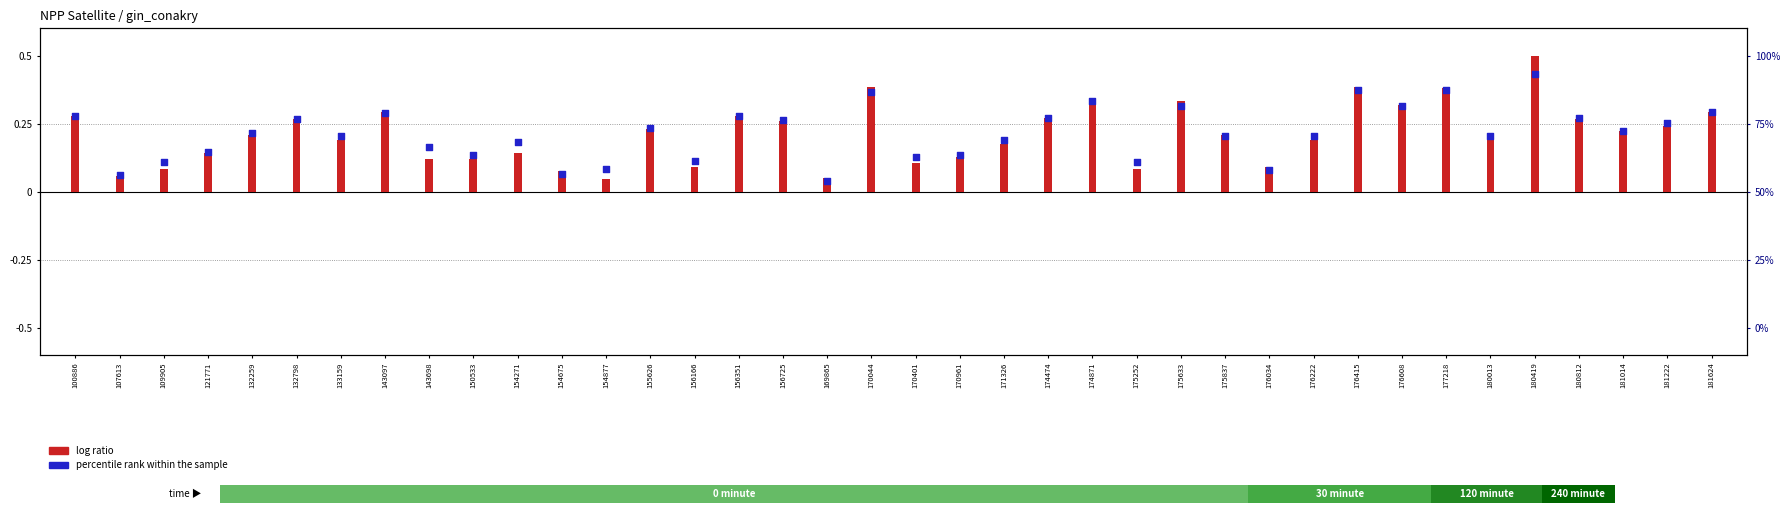

At how many categories does at least one series exceed 0?

38